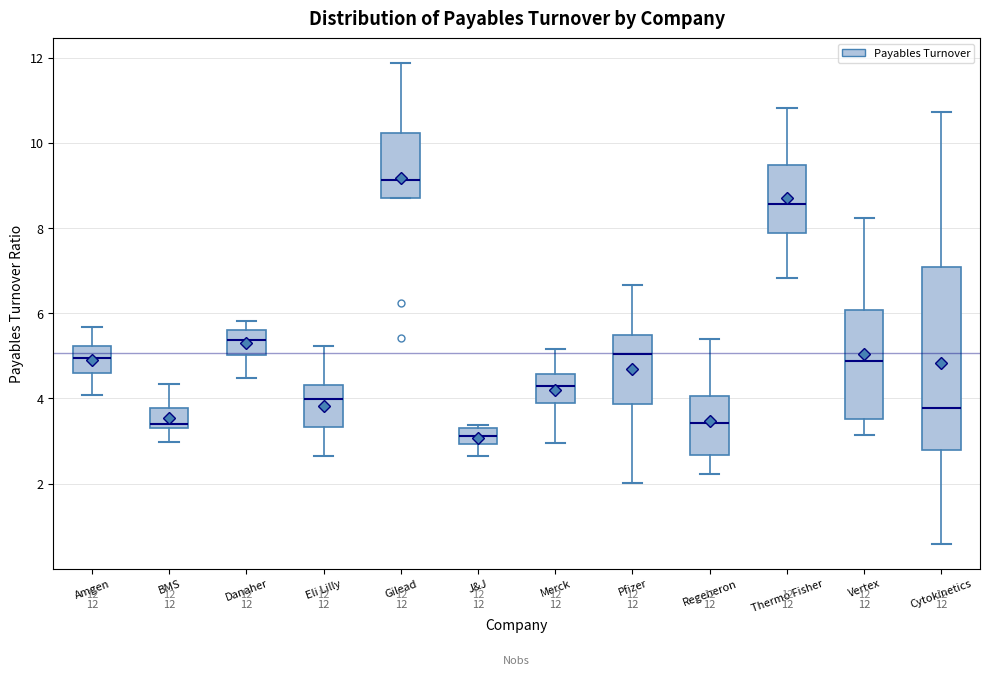

Which box is the tallest, from its lower edge to its upper edge?

Cytokinetics